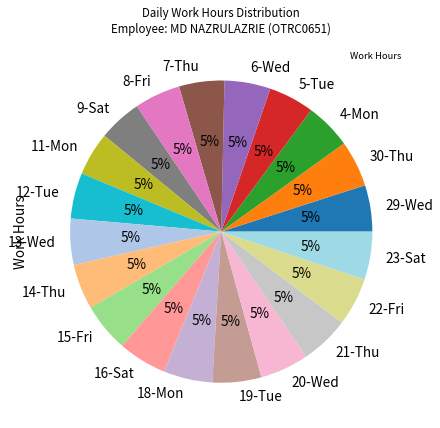

What is the ratio of the value at 5-Tue to the value at 7-Thu?

1.0